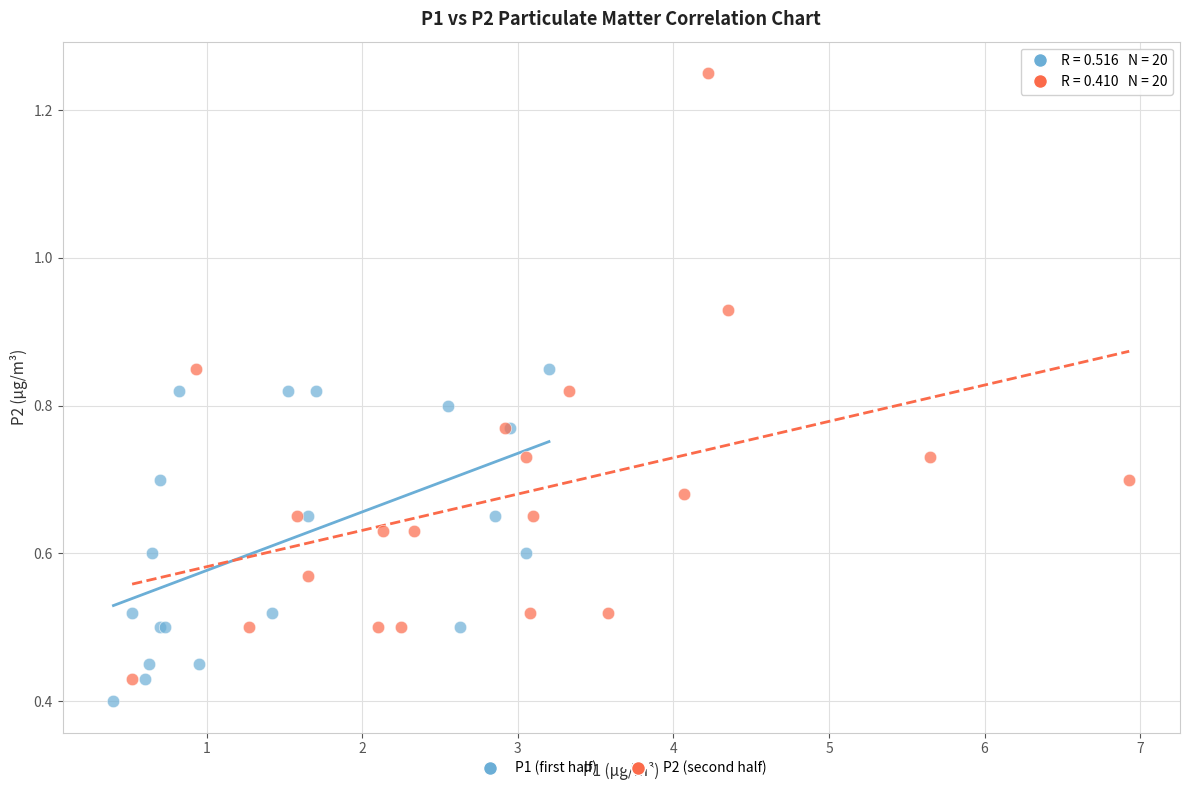

What are all the series names shown in the legend?

P1 (first half), P2 (second half)